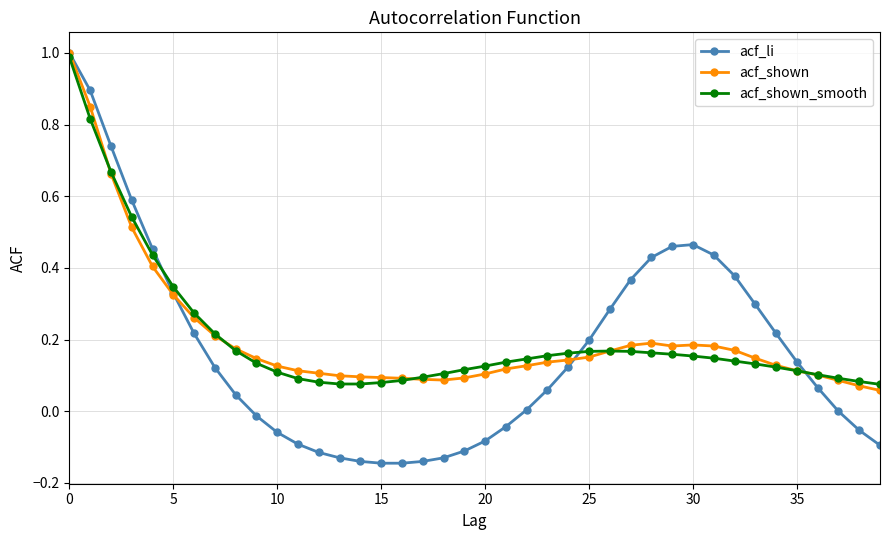

How many lines are shown in the chart?

3